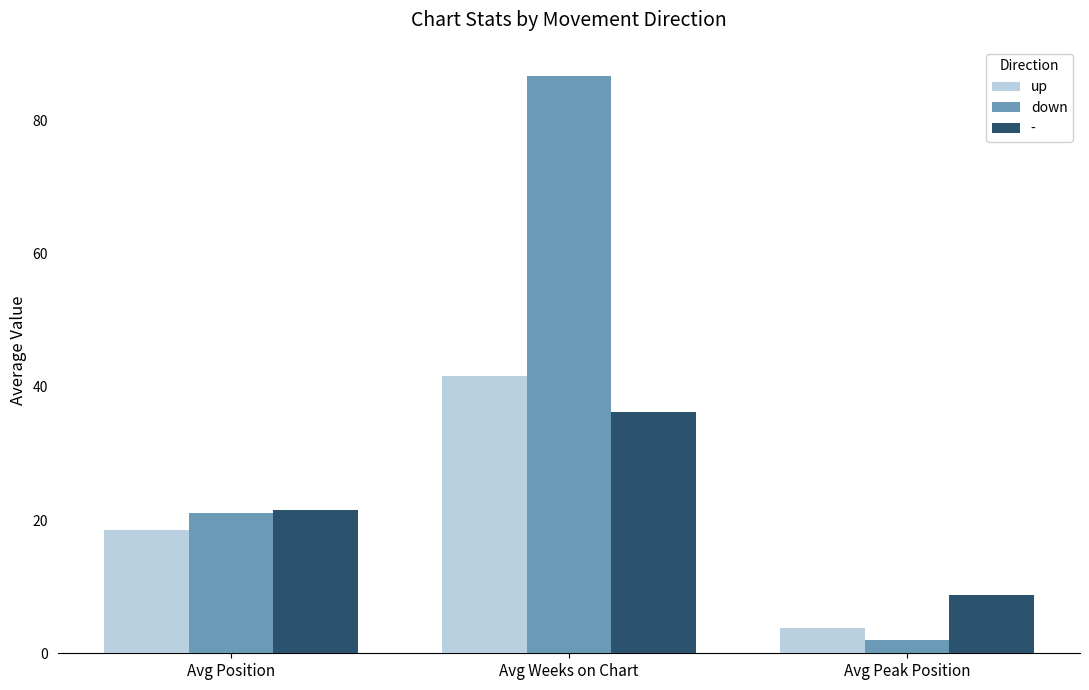

List the labels in order of up value, smallest first.

Avg Peak Position, Avg Position, Avg Weeks on Chart